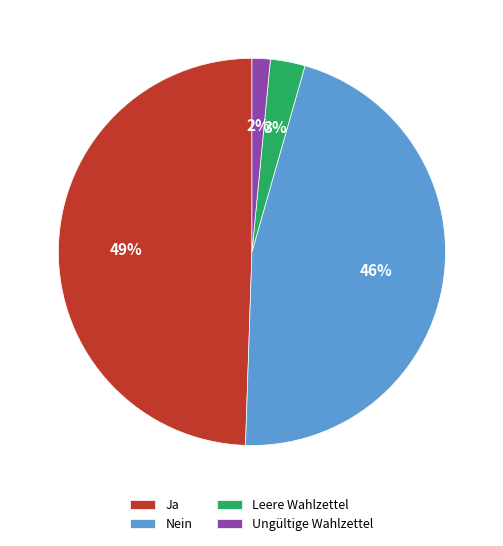

Rank the categories by value from lowest to highest.

Ungültige Wahlzettel, Leere Wahlzettel, Nein, Ja